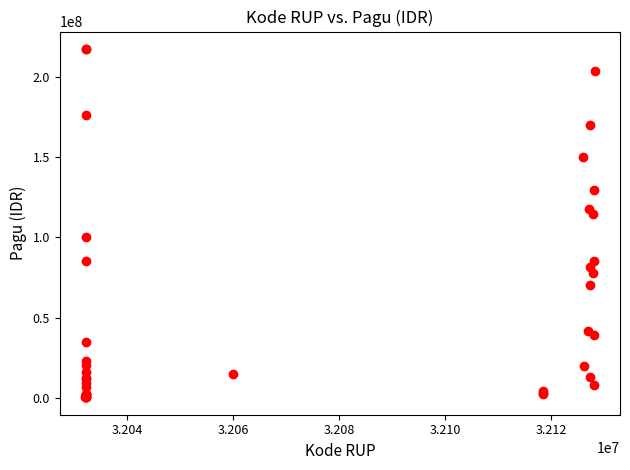

What Y value in the scatter plot is closest to 108830000?

114296000